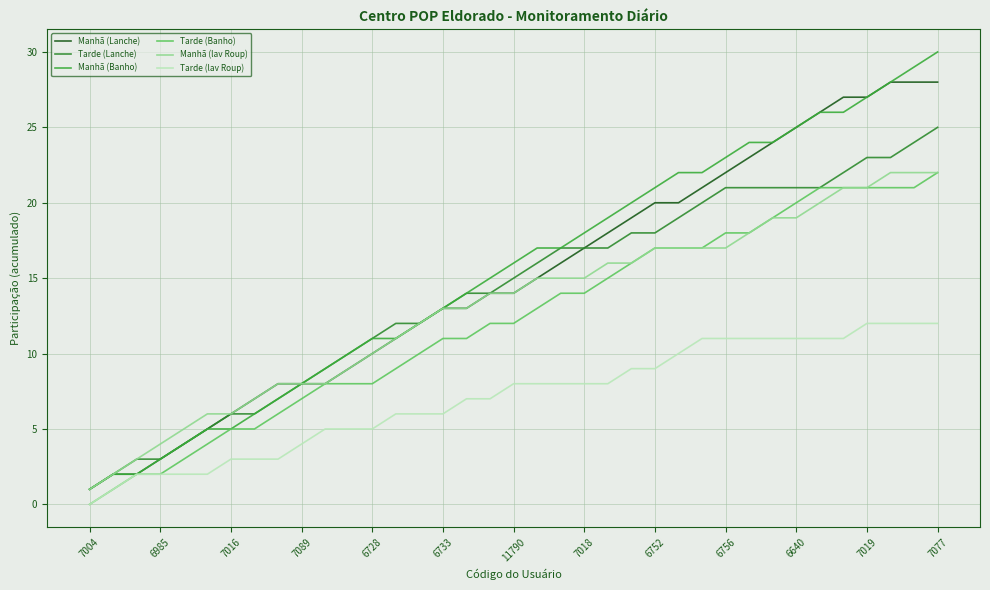

Does the chart have visible grid lines?

Yes